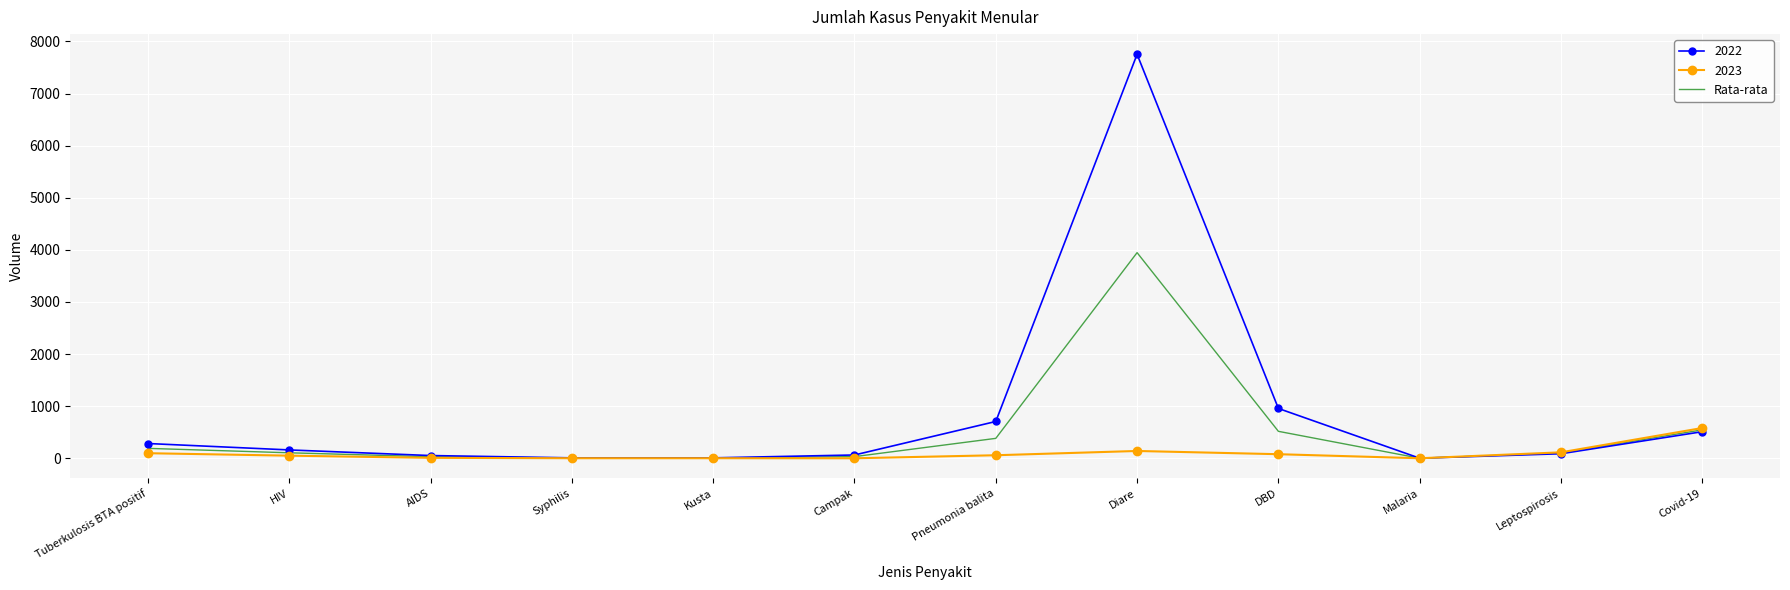

Rank the series by their average value, from lowest to highest.

2023, Rata-rata, 2022